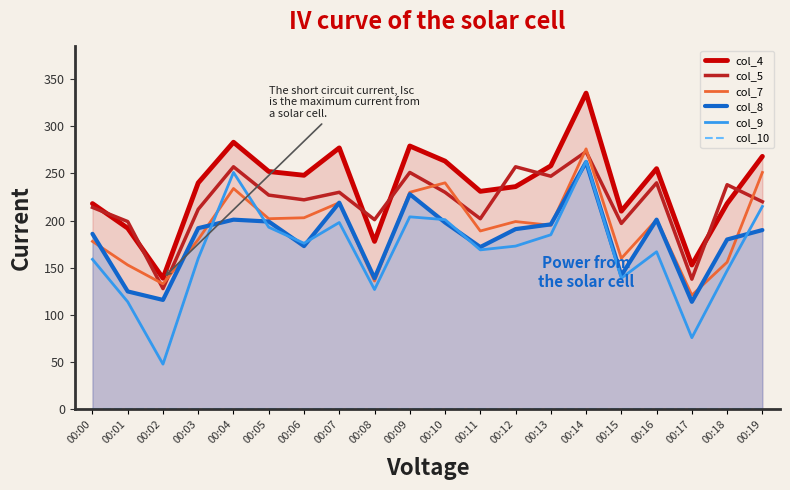

At 00:09, list the series in order from largest to smallest.

col_4, col_5, col_7, col_8, col_9, col_10